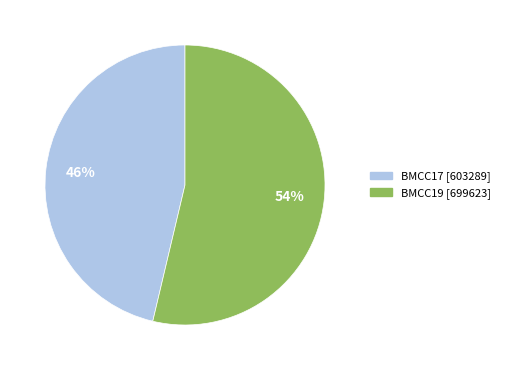

To the nearest percent, what is the combined percentage of BMCC17 and BMCC19?

100%